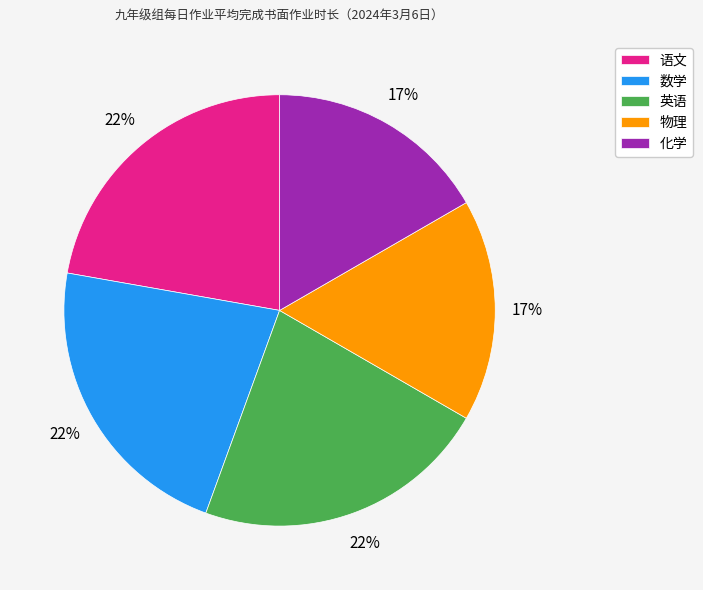

Is there any slice that represents more than half of the pie?

No